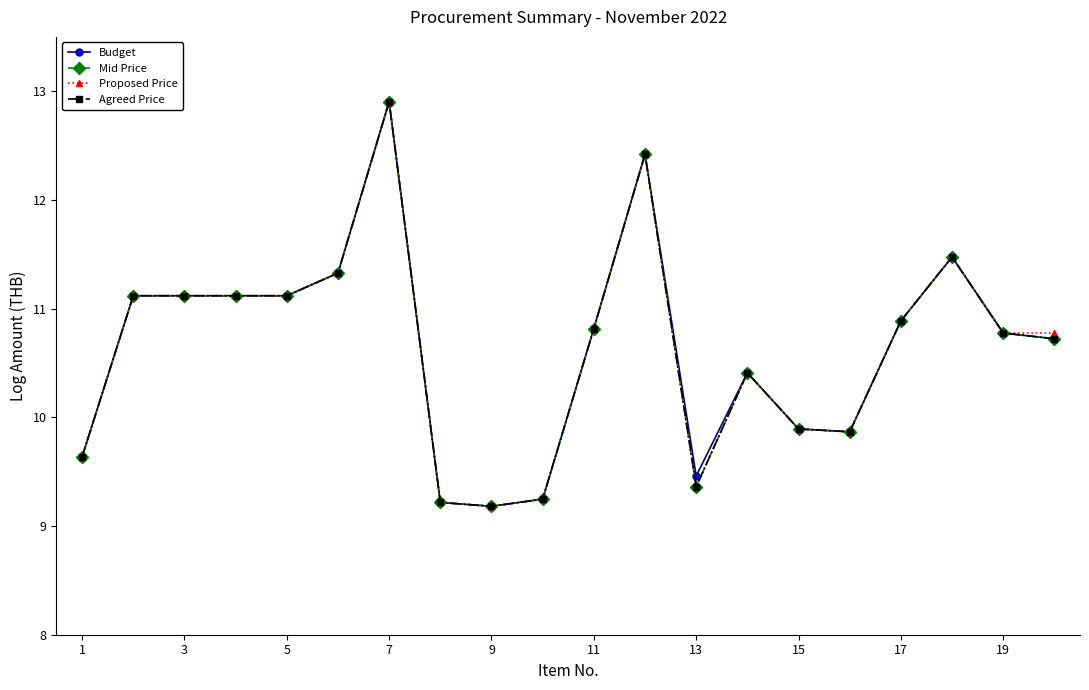

What is the value of the Mid Price point at the 15th from the left?

9.9